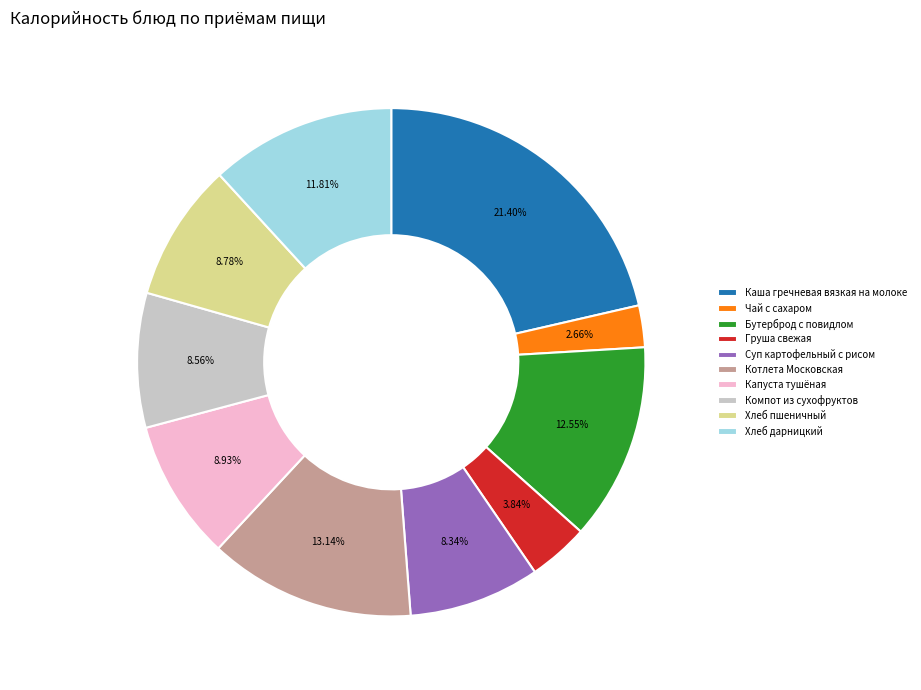

Combined, do Хлеб пшеничный and Котлета Московская account for over 50%?

No